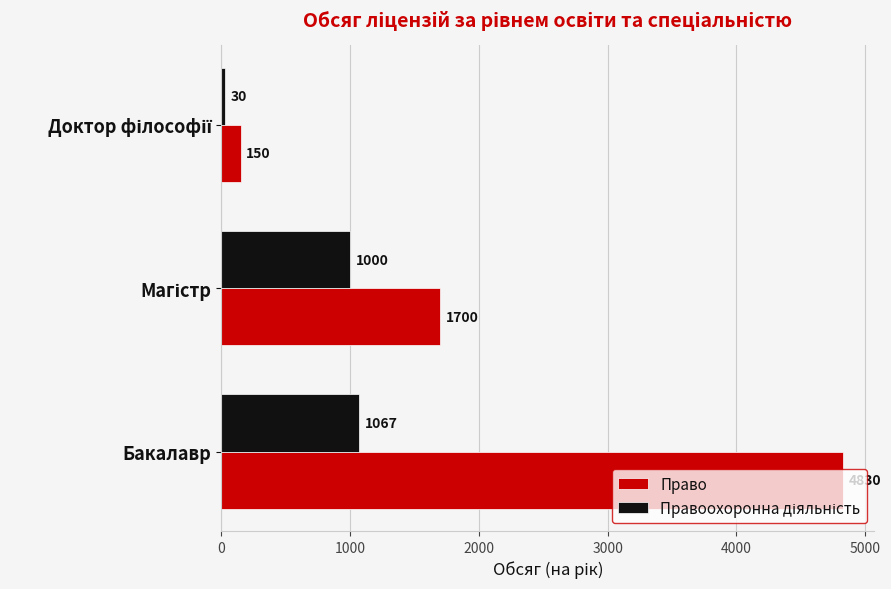

Which label corresponds to the largest value in the chart?

Бакалавр